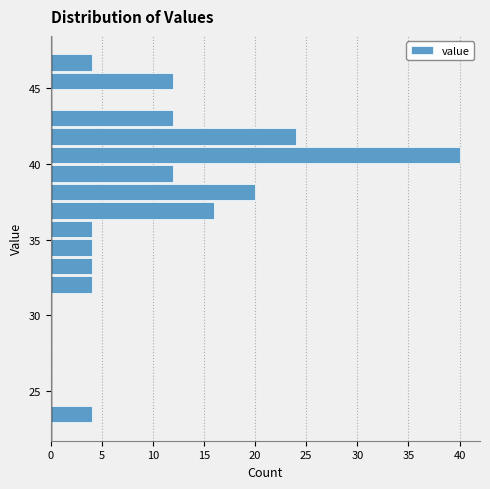

Around what value on the y-axis is the longest bar? Give the approximate position of its centre, as read against the axis.

40.5